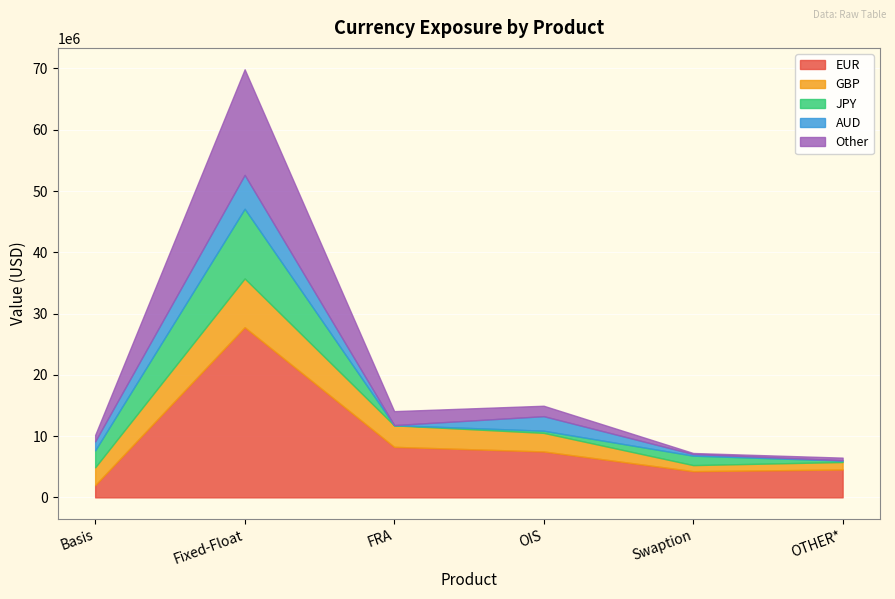

What is the difference between the EUR values at Swaption and Basis?

2282950